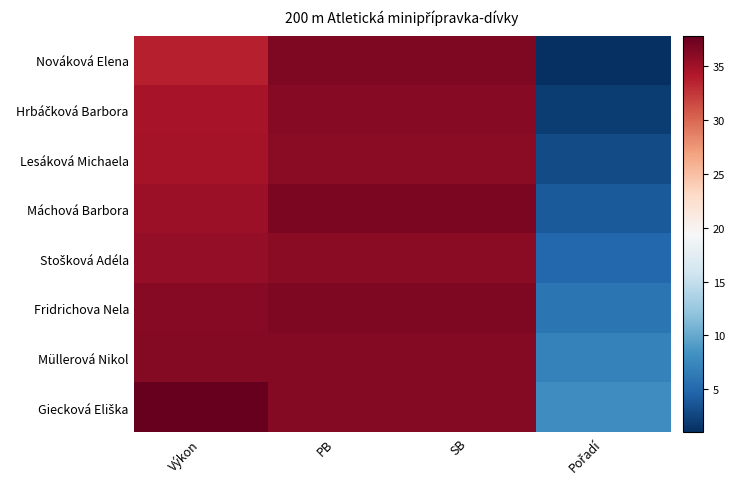

Which series changed the most between Výkon and Pořadí?

Nováková Elena